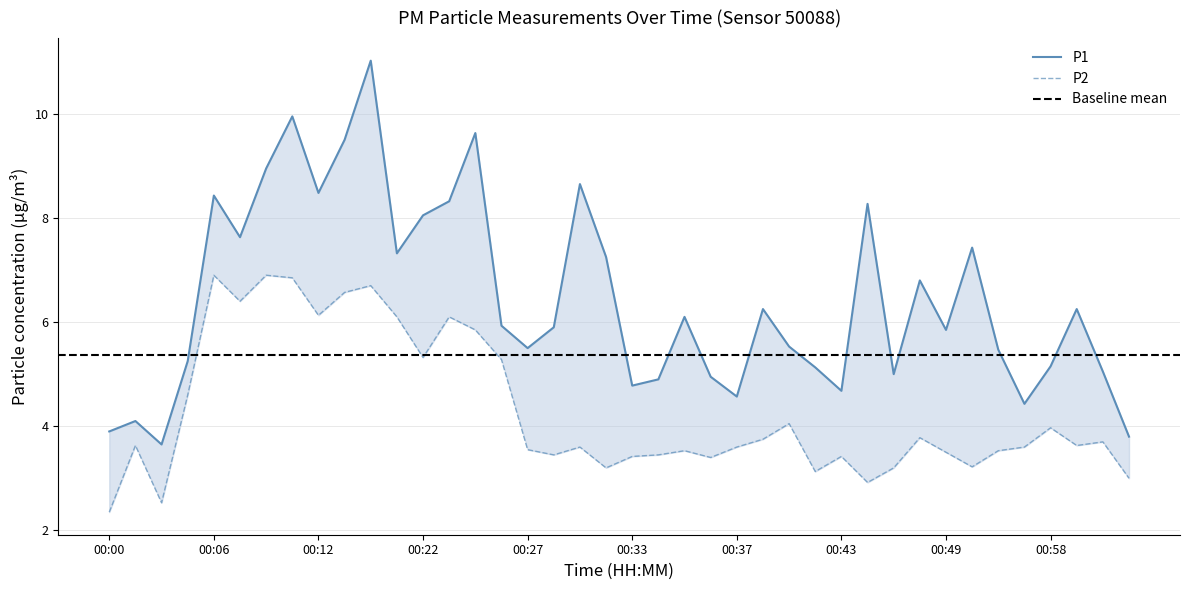

True or false: P2 and P1 cross at least once.

False